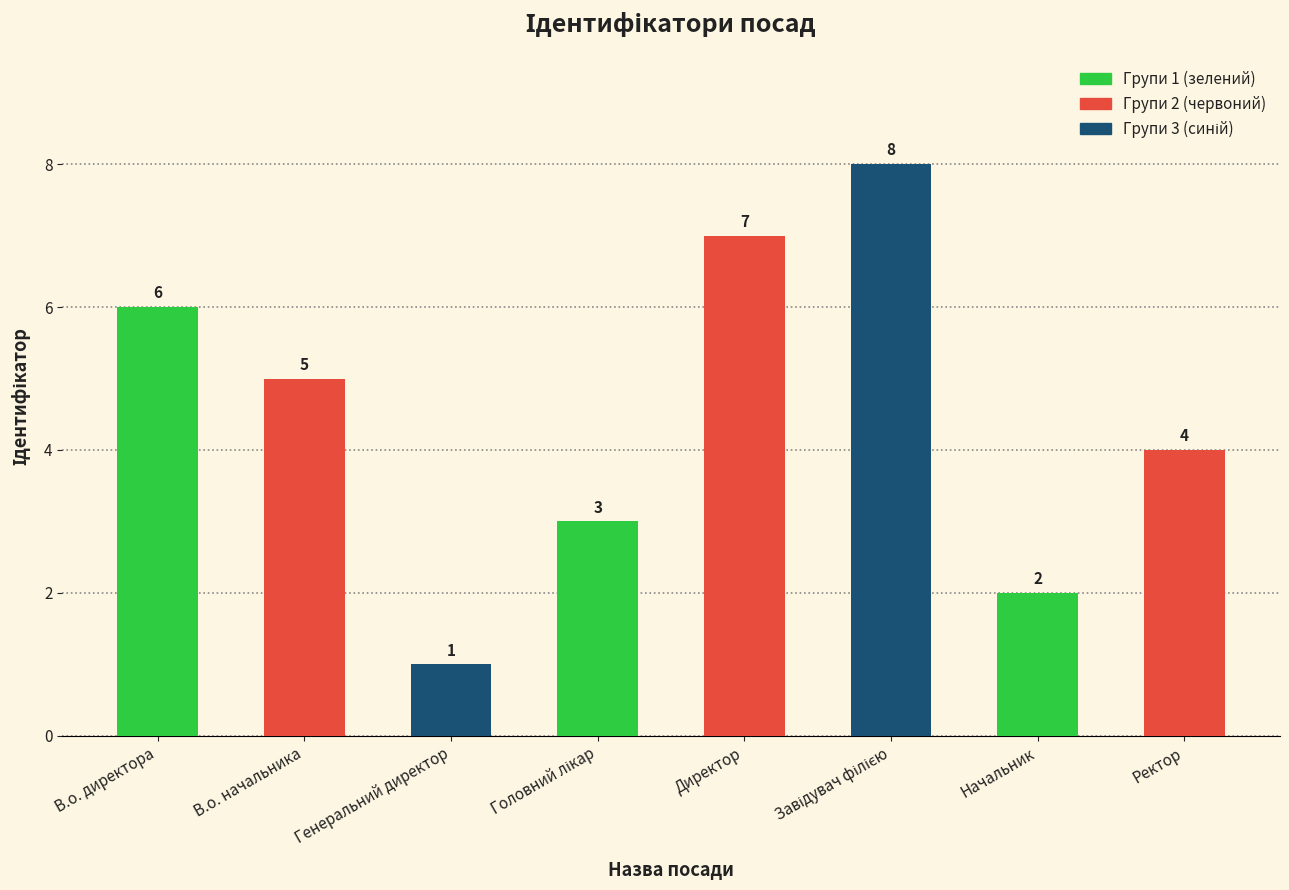

Reading right to left, transcribe all the data shown in this chart.

4	2	8	7	3	1	5	6